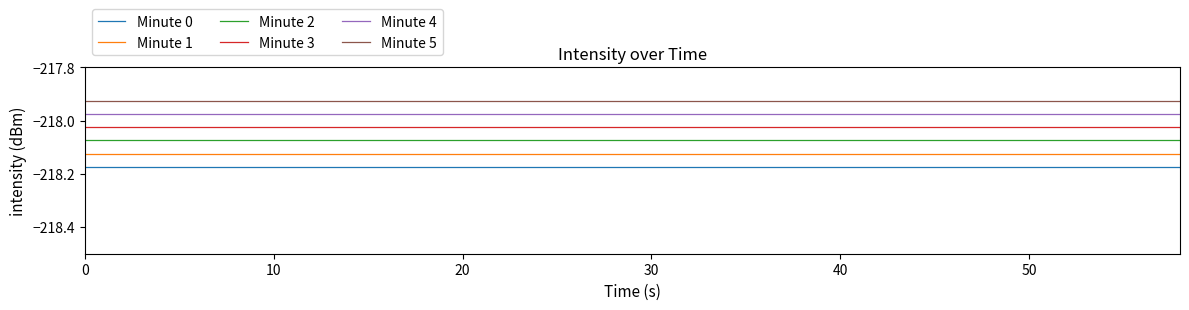

True or false: Minute 3 and Minute 2 intersect in this chart.

False